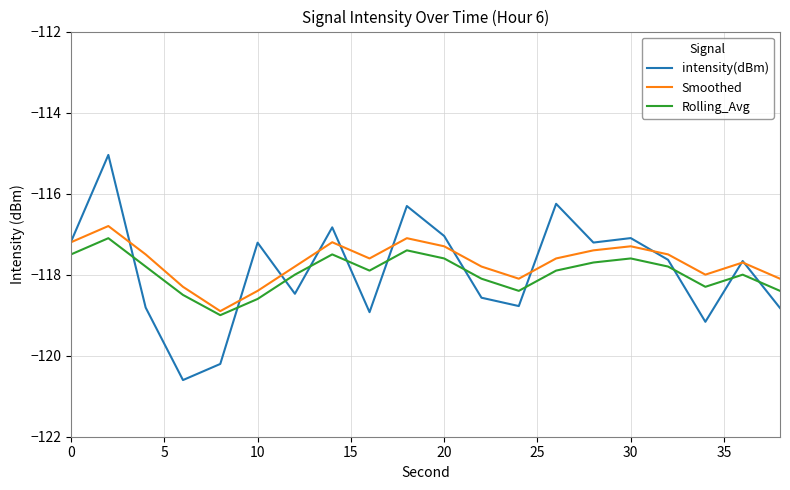

Which series ends up on top after the final intersection of intensity(dBm) and Rolling_Avg?

Rolling_Avg